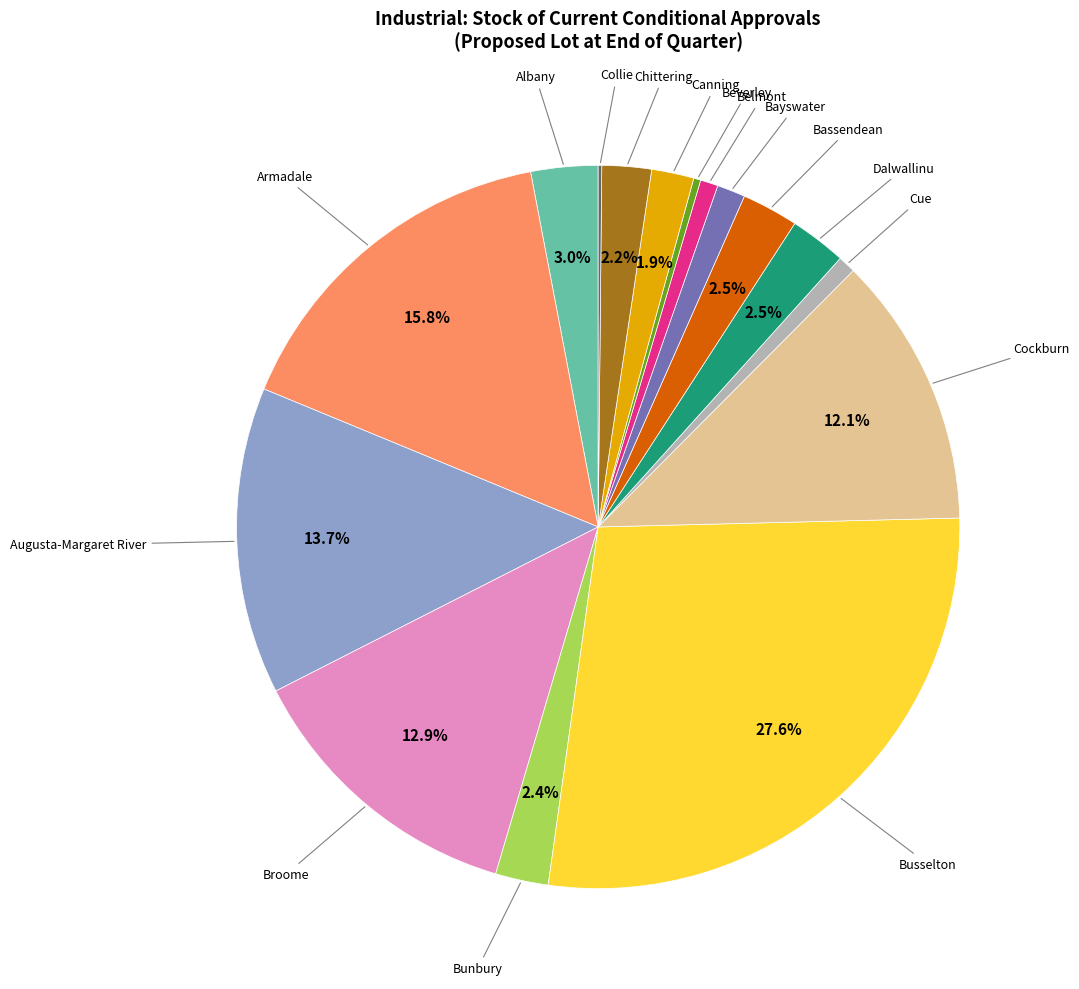

How many segments does this pie chart have?

16